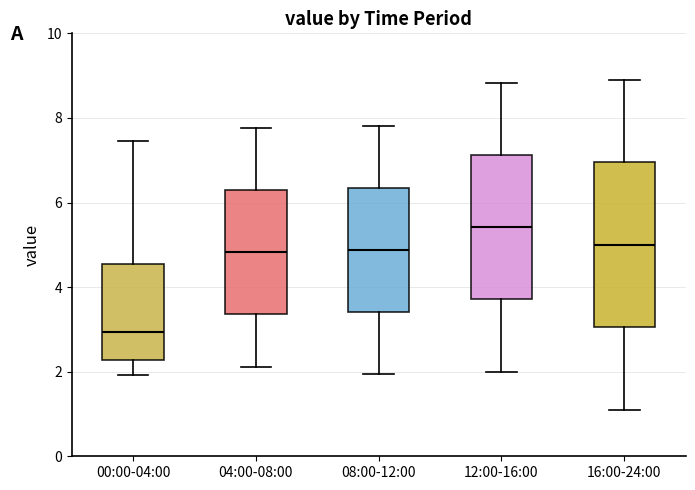

Which box has the highest median line?

12:00-16:00